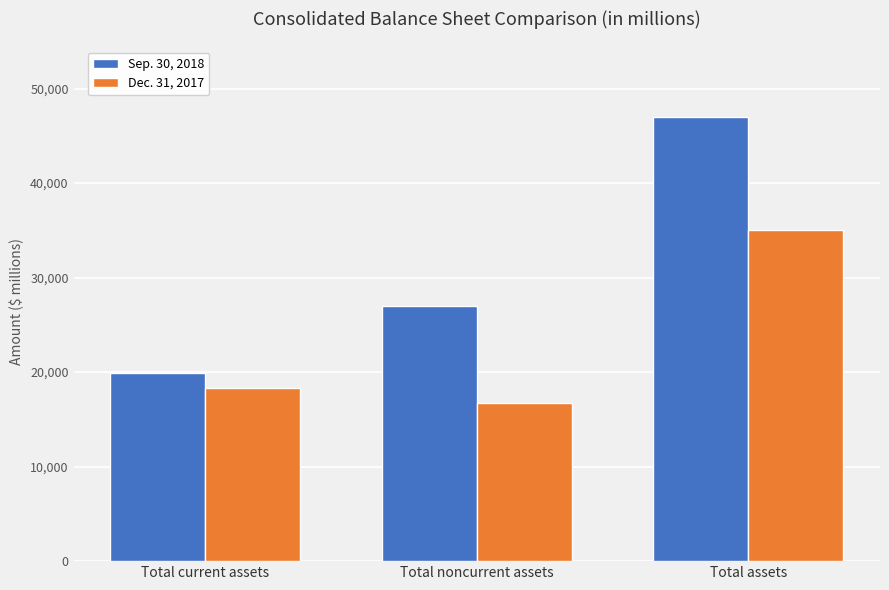

At which label is Sep. 30, 2018 closest to 33460?

Total noncurrent assets